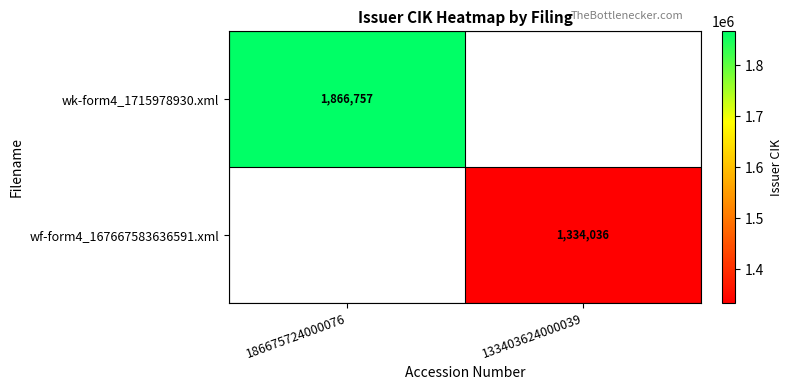

Is it true that wf-form4_167667583636591.xml equals 1334036 at 133403624000039?

True